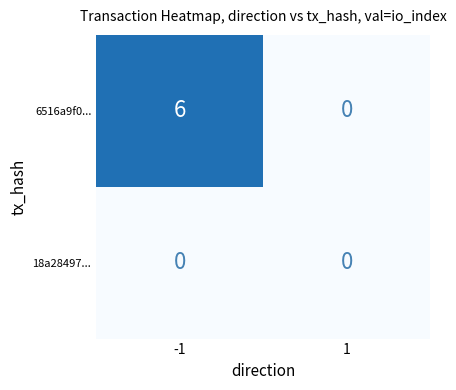

Rank the series by their maximum value, from lowest to highest.

18a28497..., 6516a9f0...